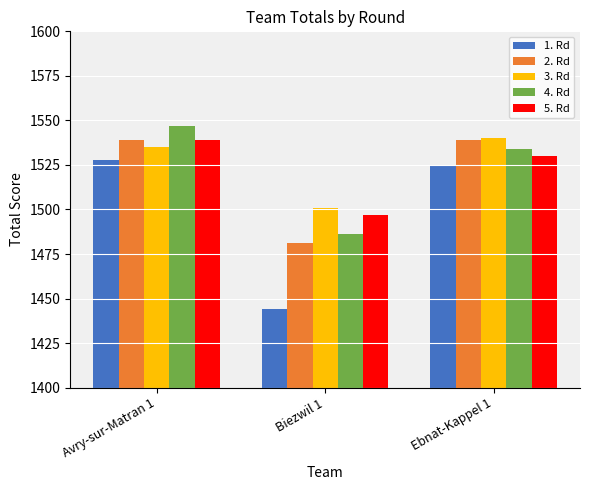

What is the value of the 2. Rd bar at the 3rd from the left?

1539